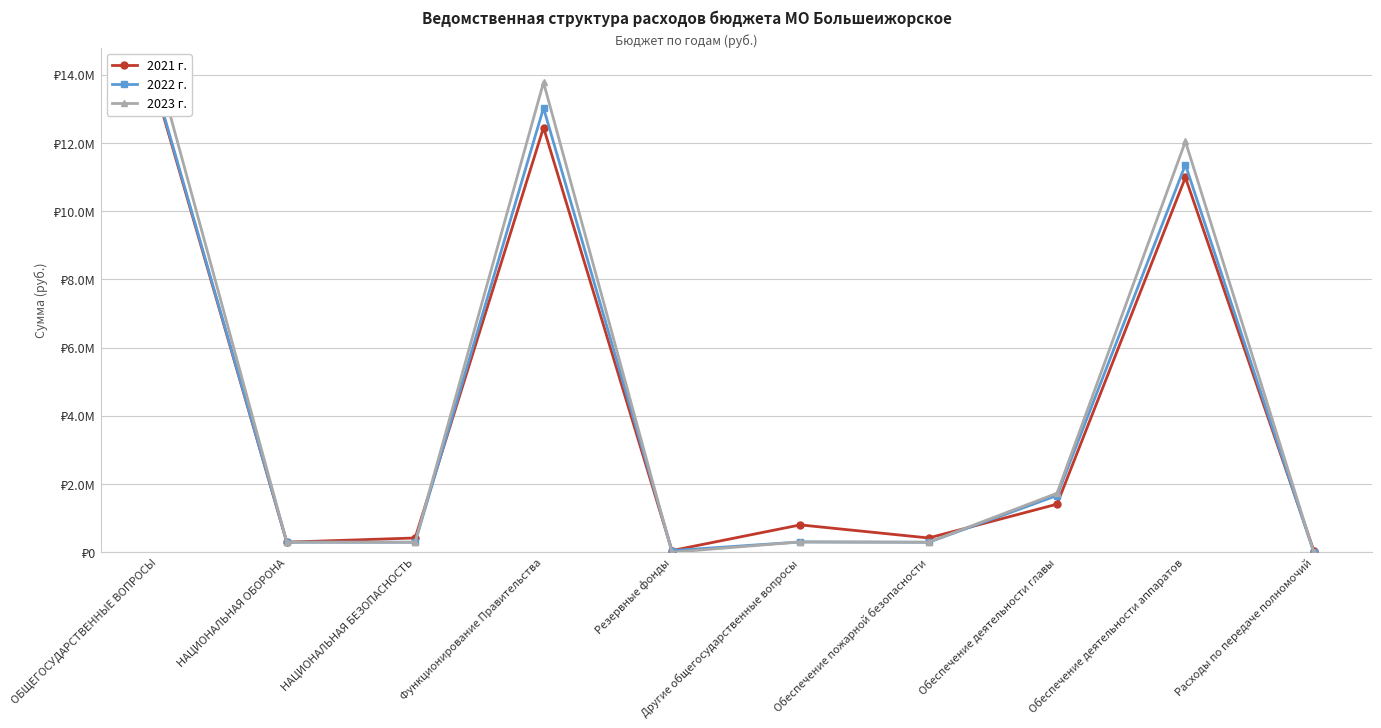

What value does the 2021 г. series have at Резервные фонды, to the nearest 50?

50000